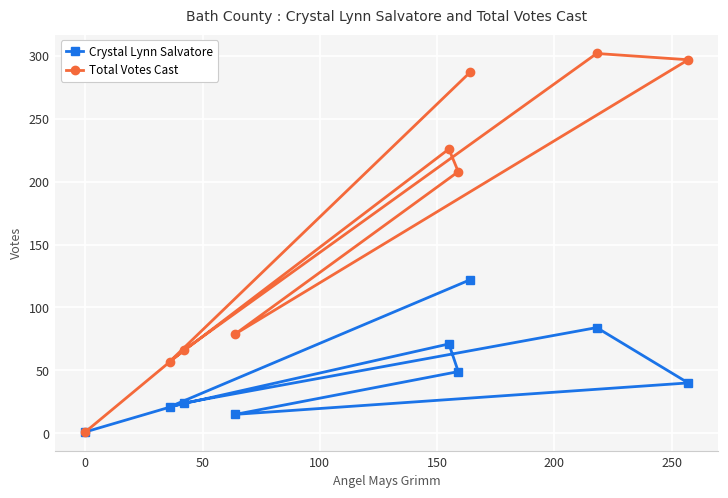

How many interior local peaks does the Total Votes Cast series have?

2